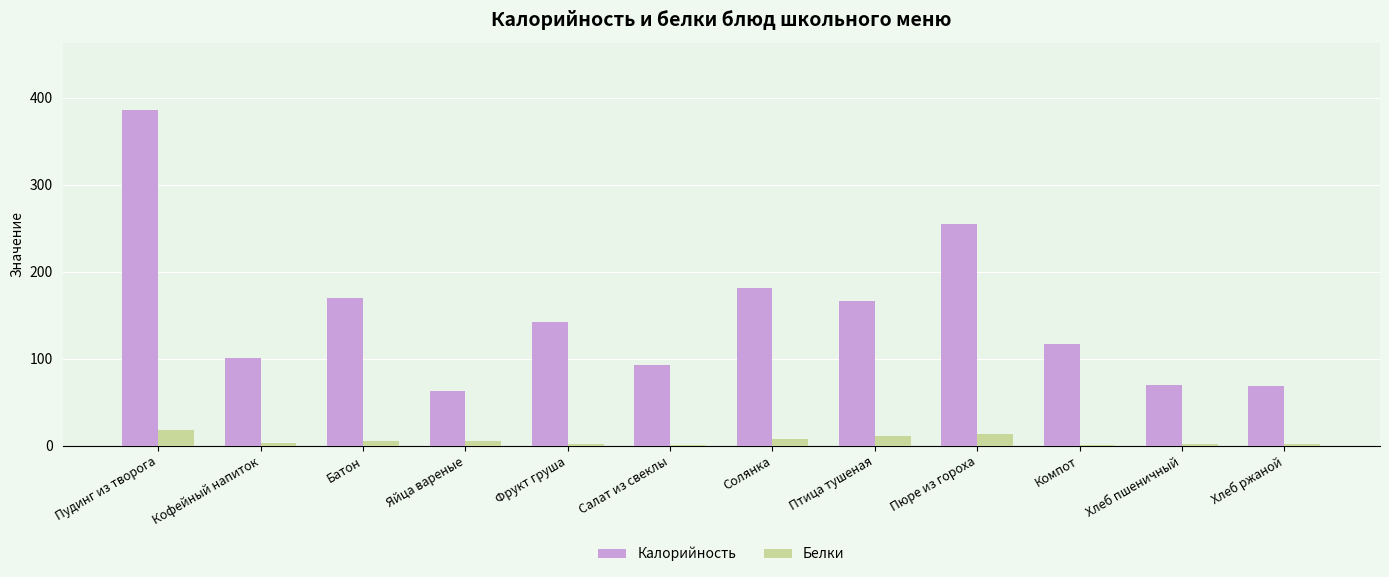

Between Солянка and Компот, which series saw the biggest shift?

Калорийность